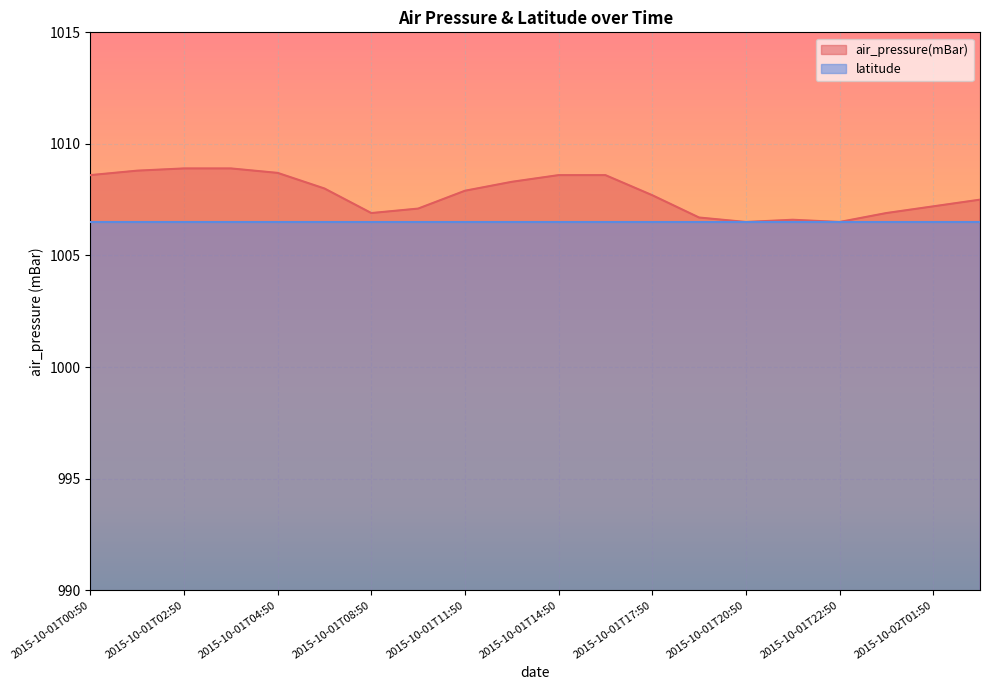

True or false: there are more than 0 points higher than both neighbors.

True